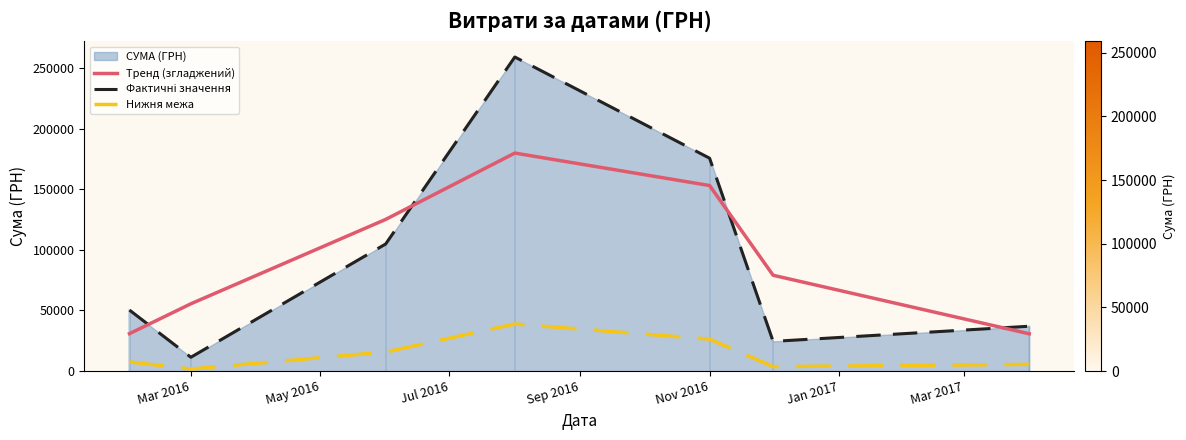

What is the difference between the maximum and second lowest values in the Нижня межа series?

35170.2